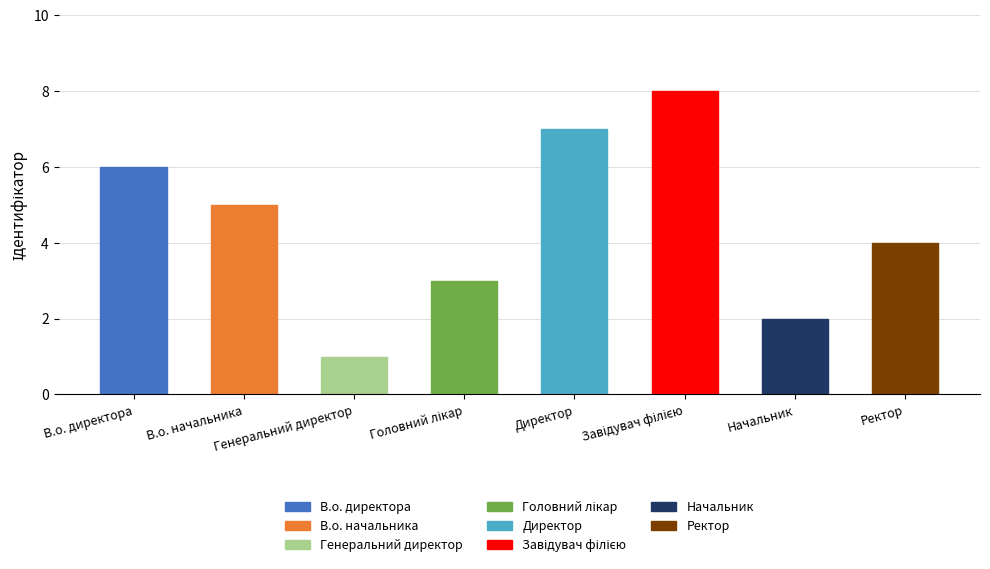

Read the value at В.о. начальника.

5